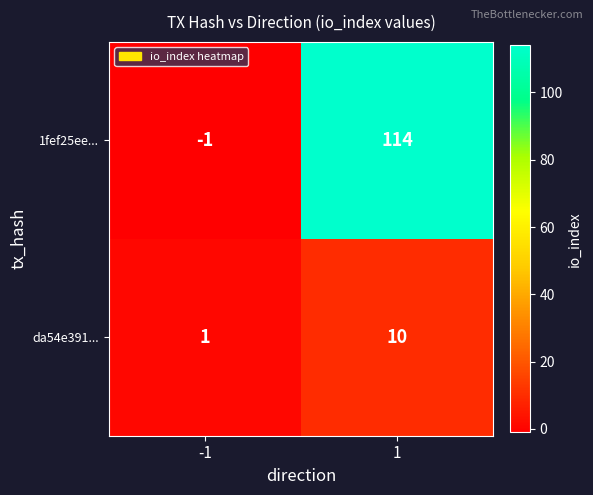

At which category is the sum across all series the highest?

1